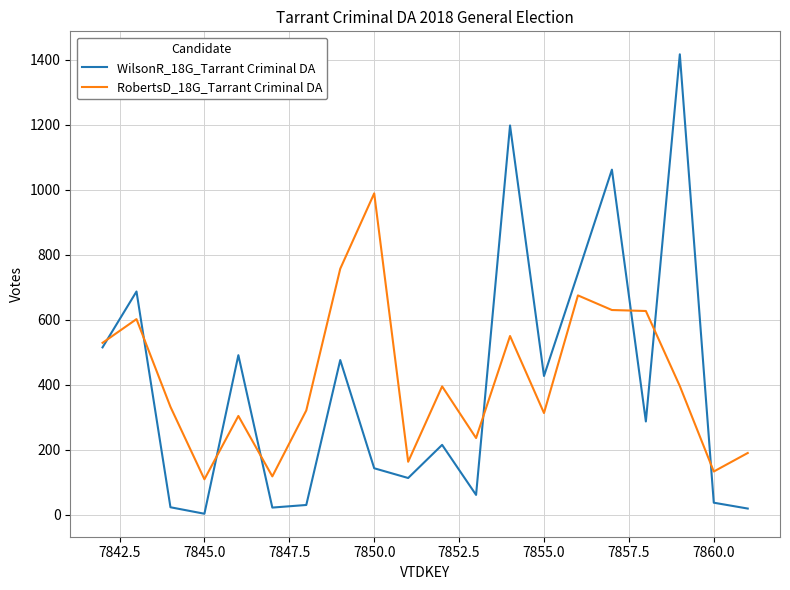

Which series has the largest range (max minus min)?

WilsonR_18G_Tarrant Criminal DA